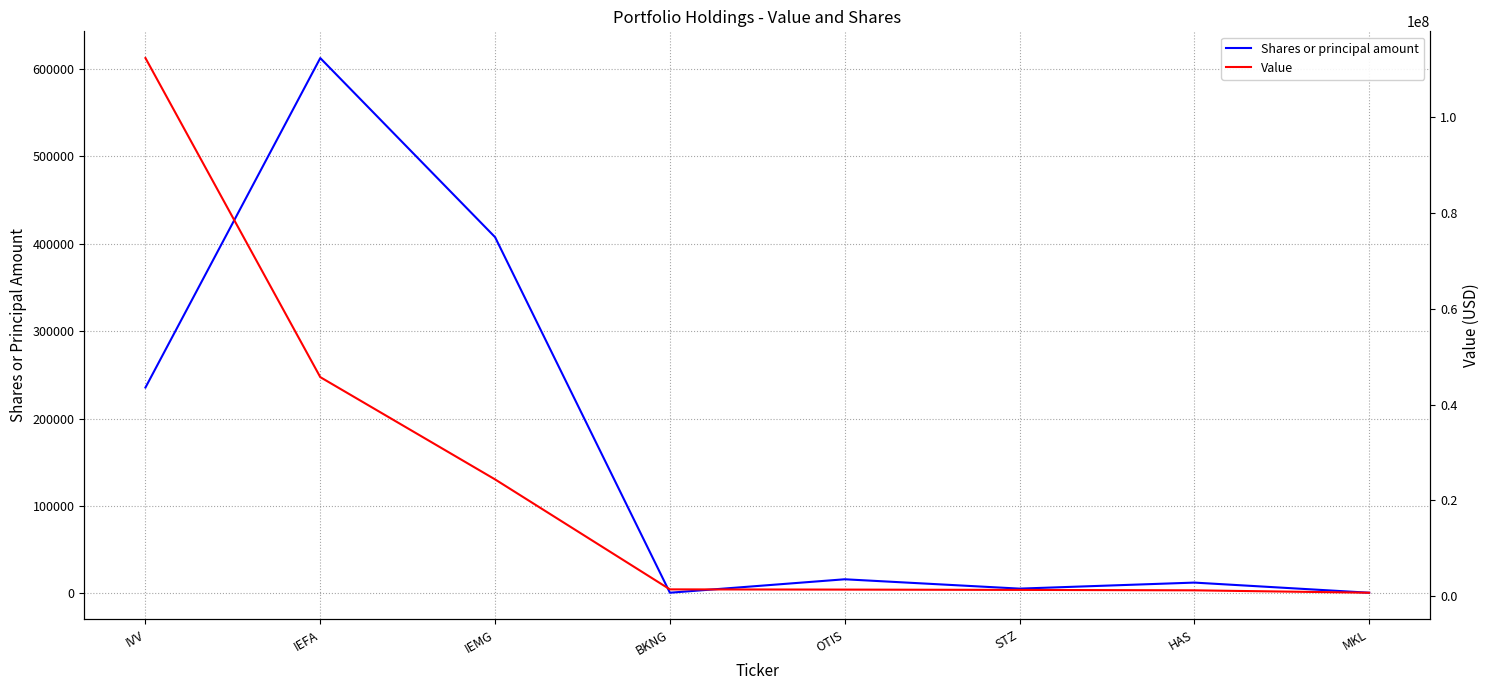

Rank the categories by Shares or principal amount value from lowest to highest.

BKNG, MKL, STZ, HAS, OTIS, IVV, IEMG, IEFA